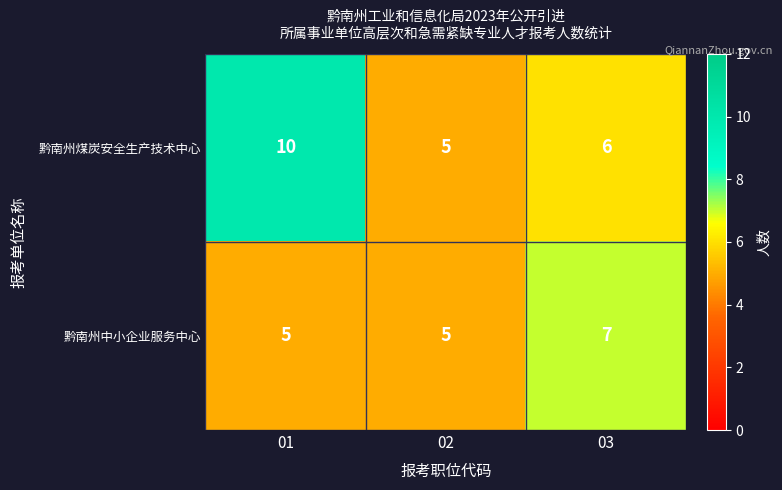

What is the total value across all series at 01?

15